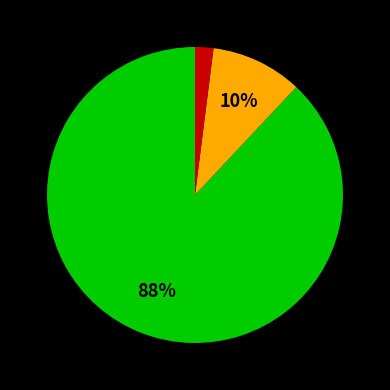

Does any single category account for the majority?

Yes